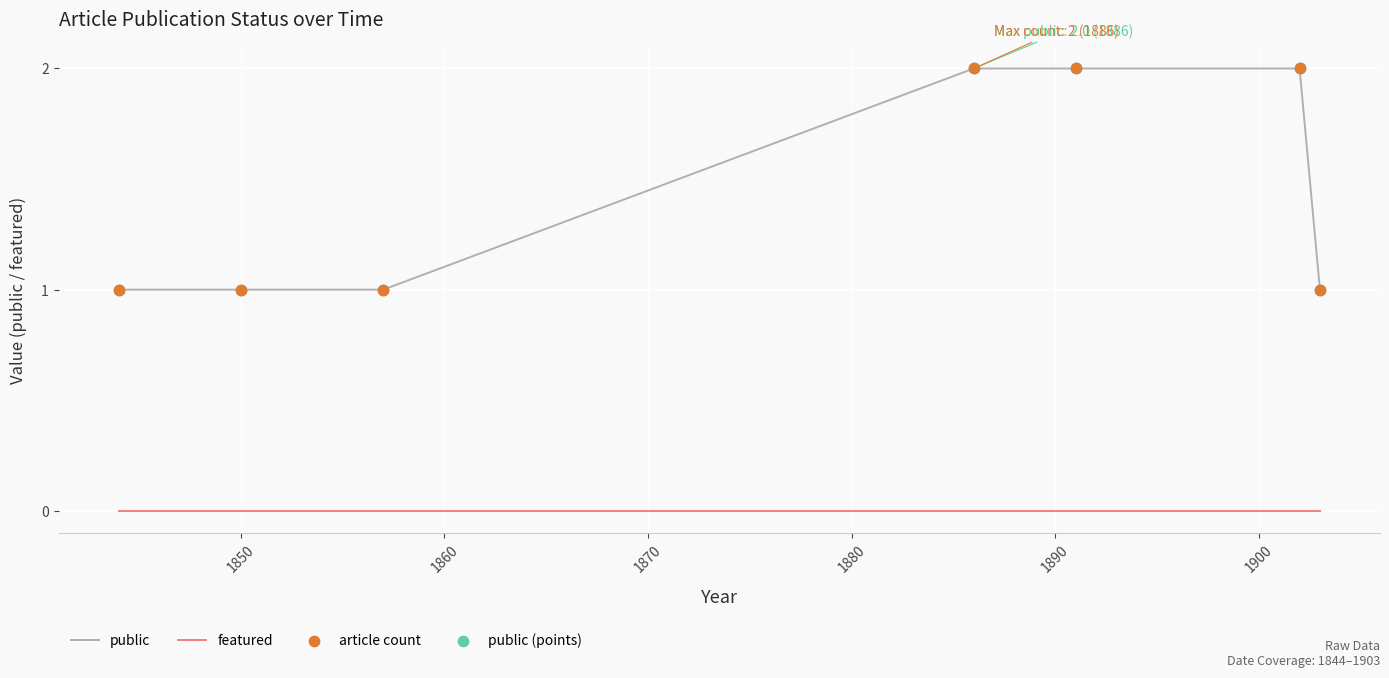

True or false: public and featured cross at least once.

False